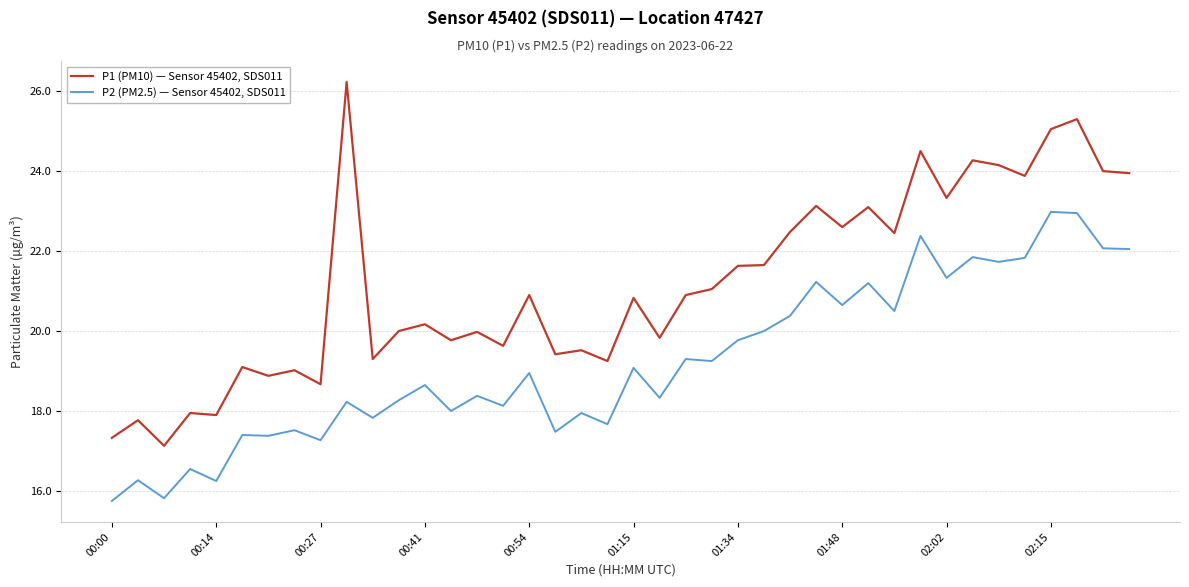

Which series has the widest spread of values?

P1 (PM10) — Sensor 45402, SDS011